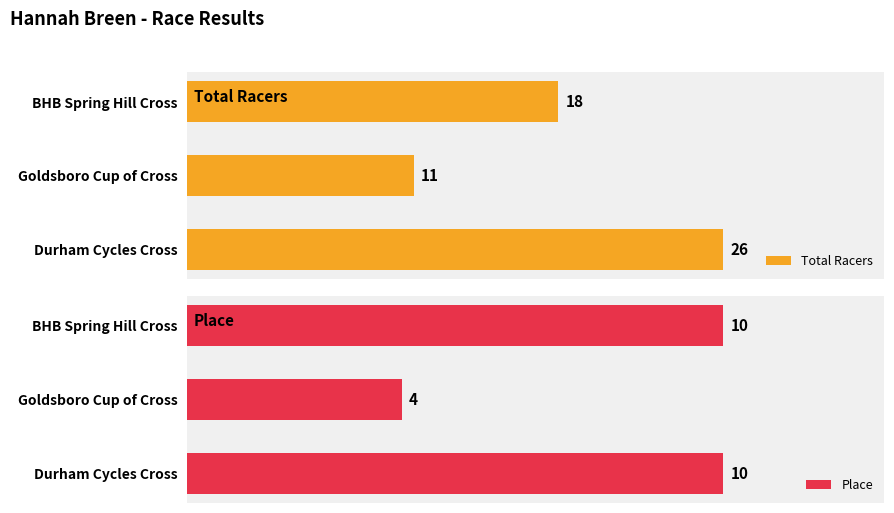

What is the smallest value displayed?

4